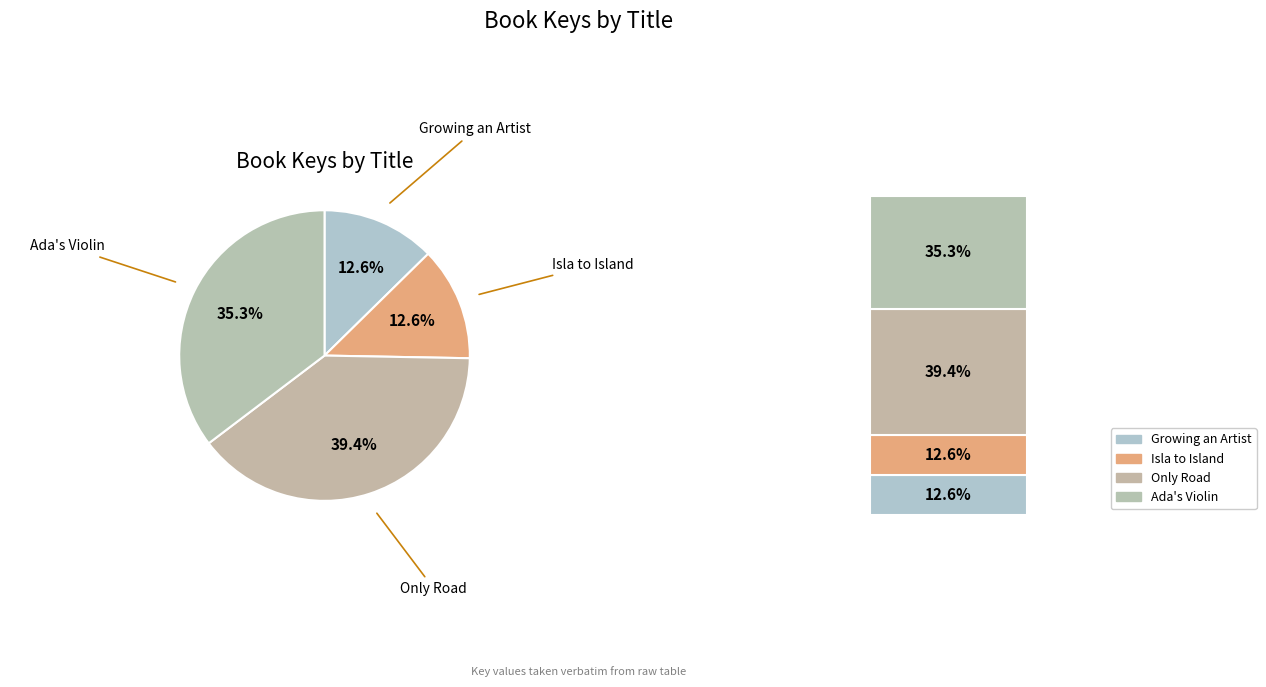

To the nearest percent, what portion does Only Road represent?

39%